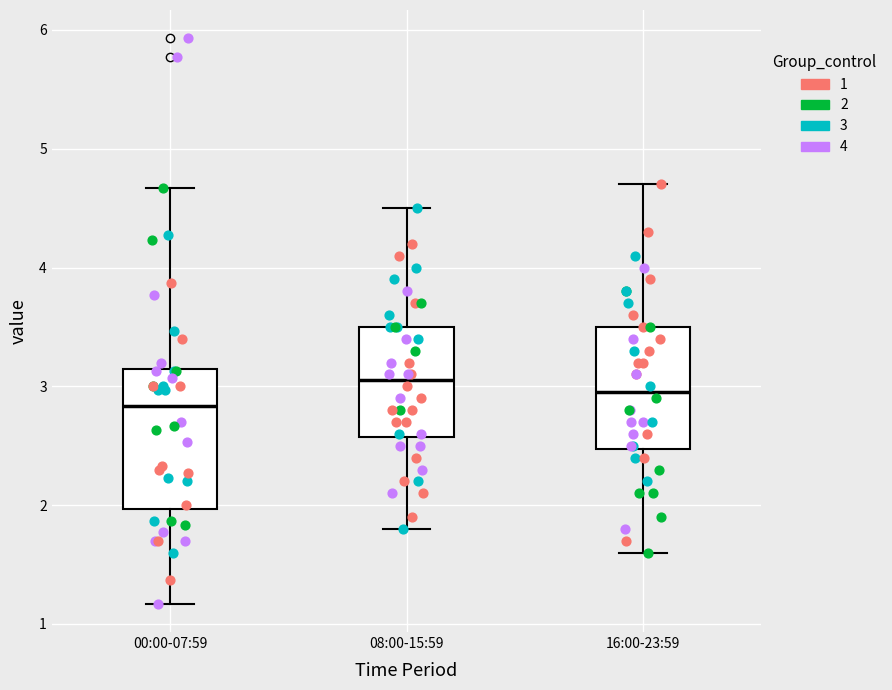

Where is the lower edge of the box for 16:00-23:59 on the y-axis? The values are not printed on the chart, so give them approximately, as read against the axis.

2.5